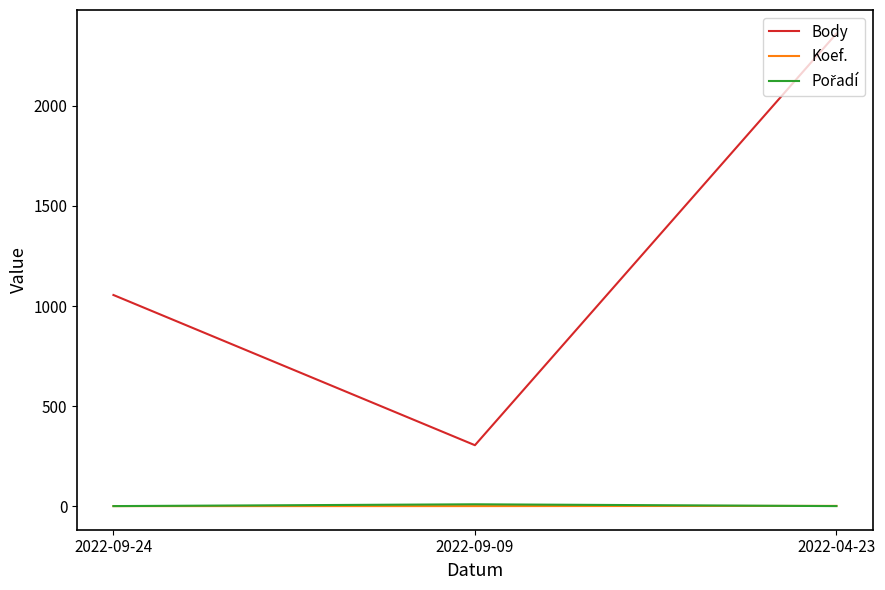

Which series has the largest total across all categories?

Body